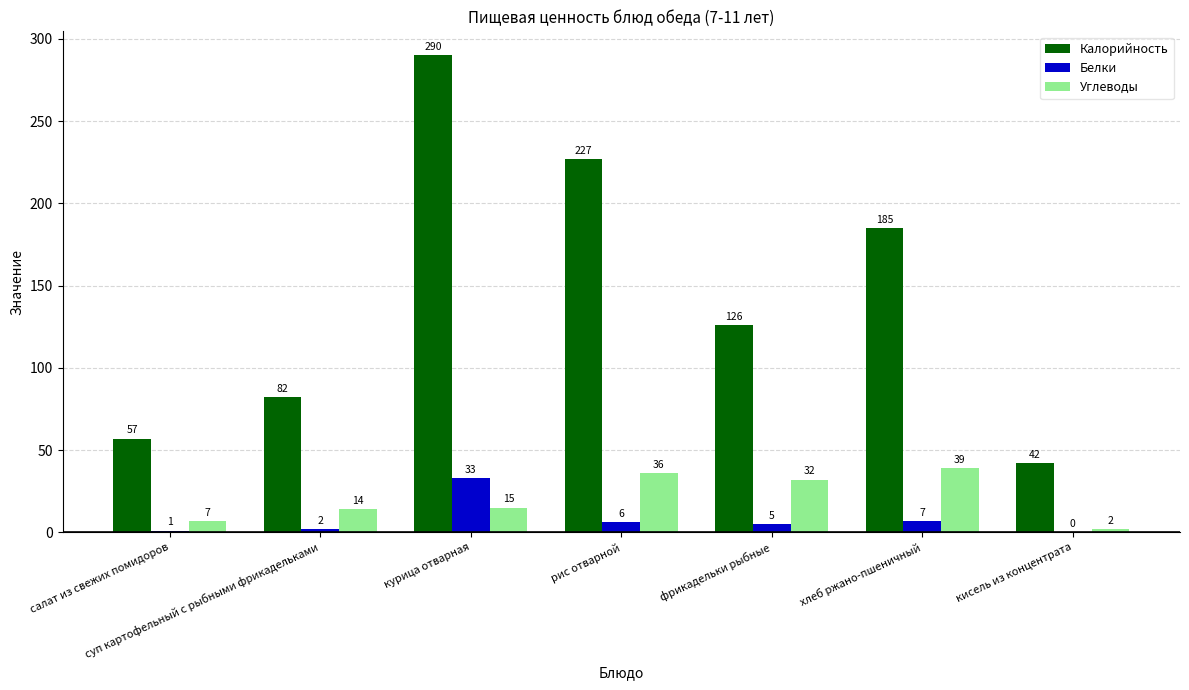

True or false: Углеводы has a value of 2 at кисель из концентрата.

True